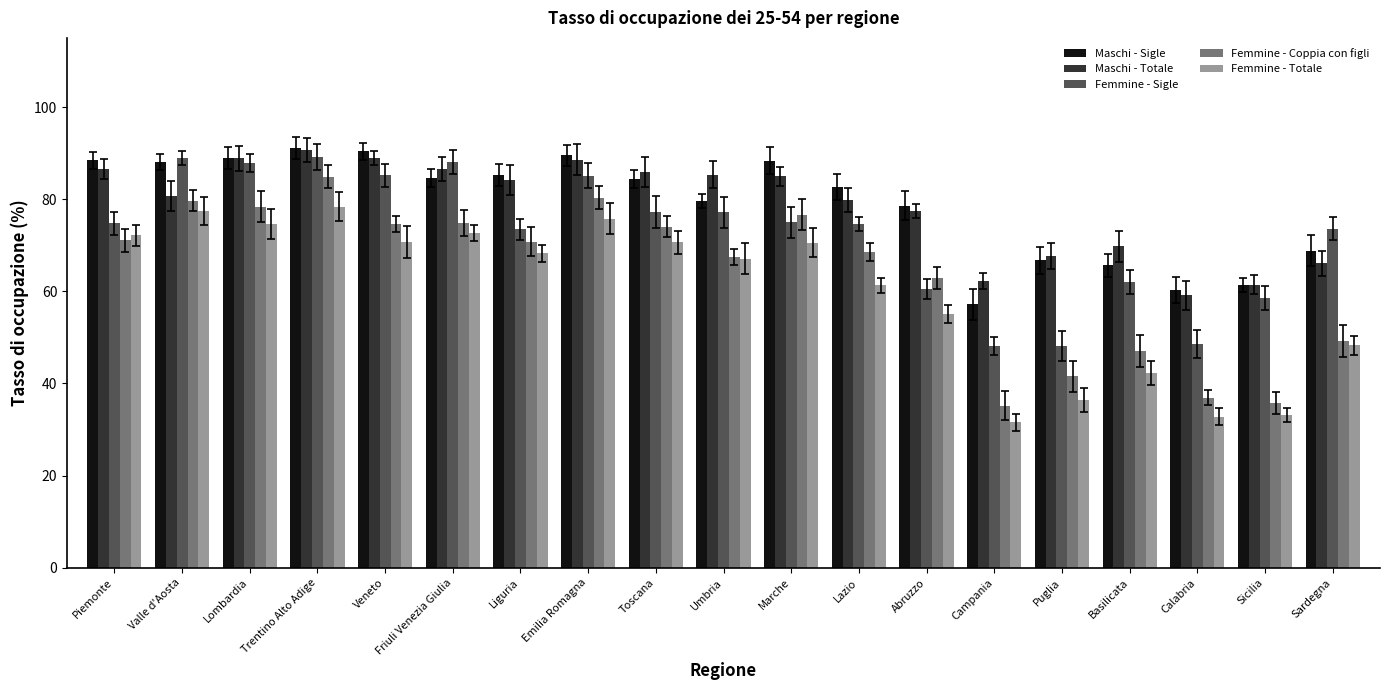

Where does the Femmine - Coppia con figli series first go above 70?

Piemonte